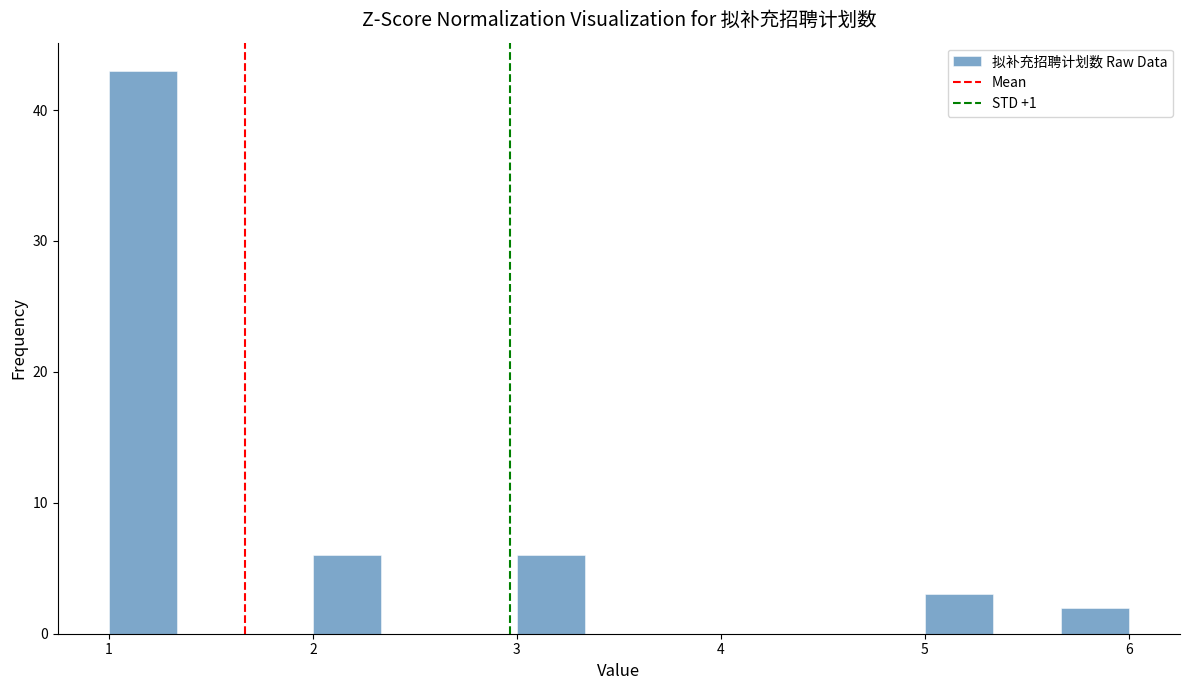

Read against the x-axis, roughly where is the centre of the tallest bar?

1.2